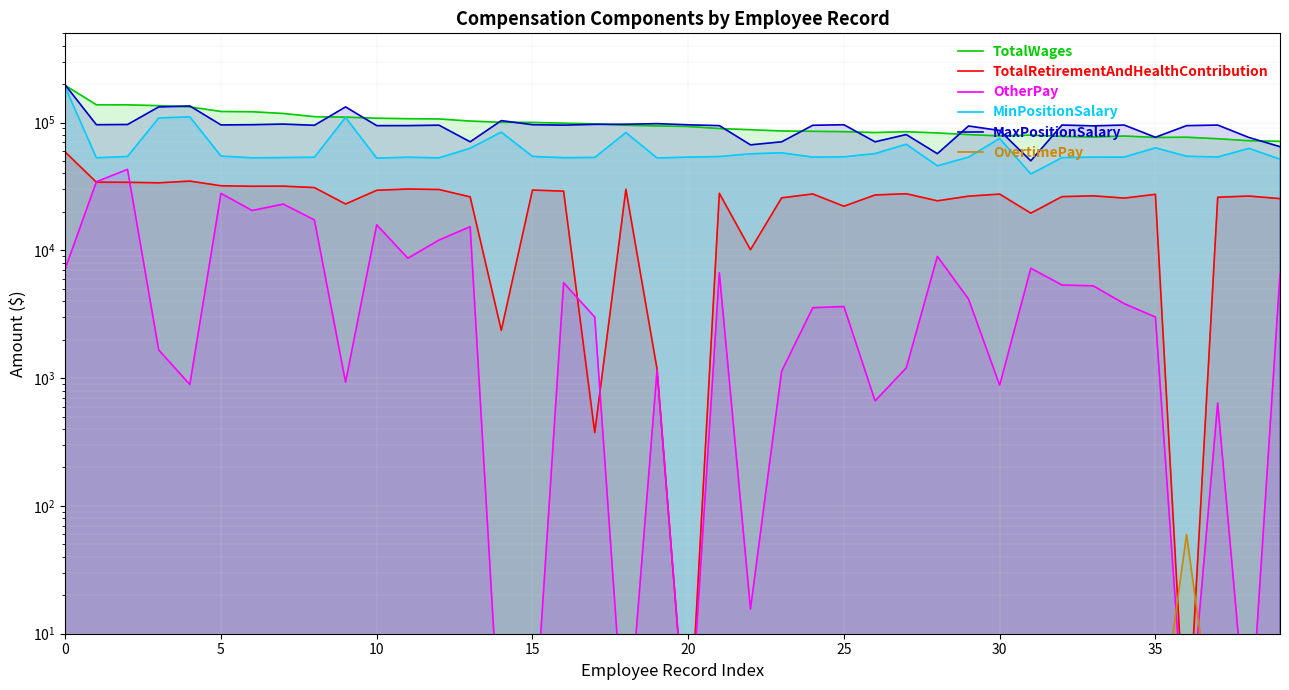

What is the label of the 37th point from the left?

36